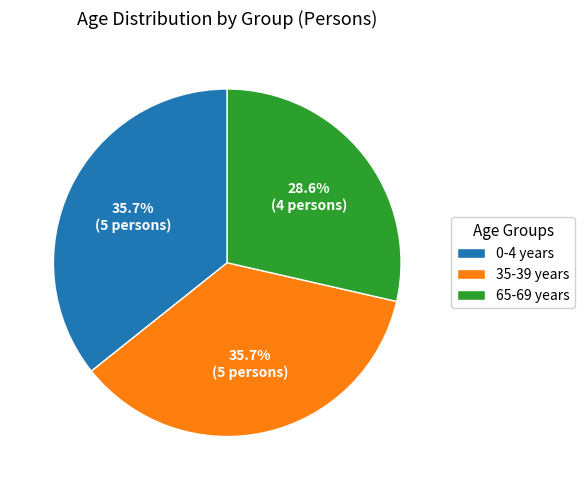

What portion of the pie excludes 35-39 years?

64.3%